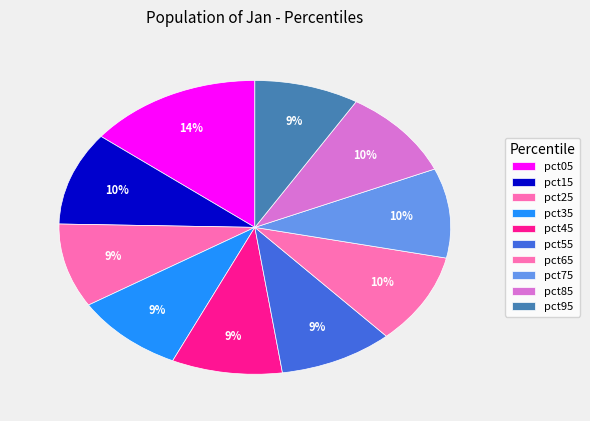

Between pct95 and pct25, which is larger?

pct25